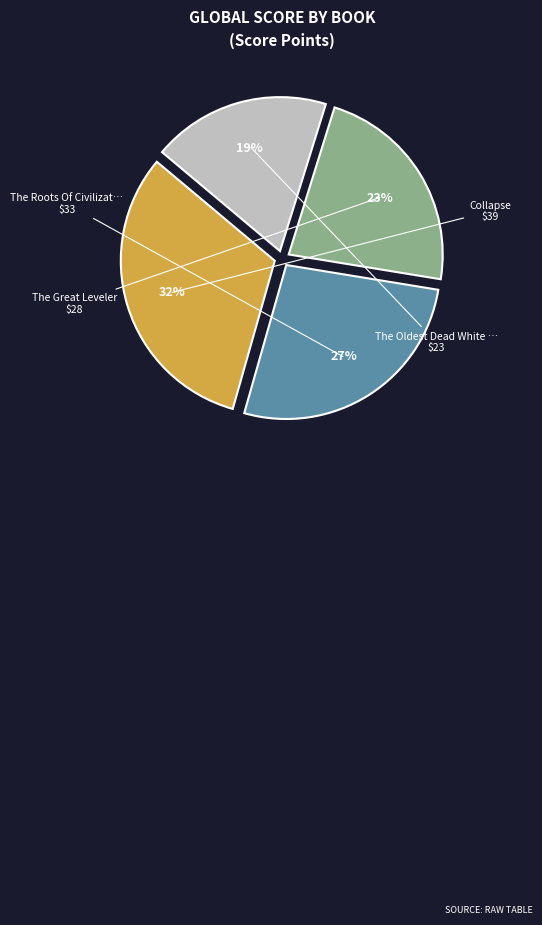

Does any single category account for the majority?

No